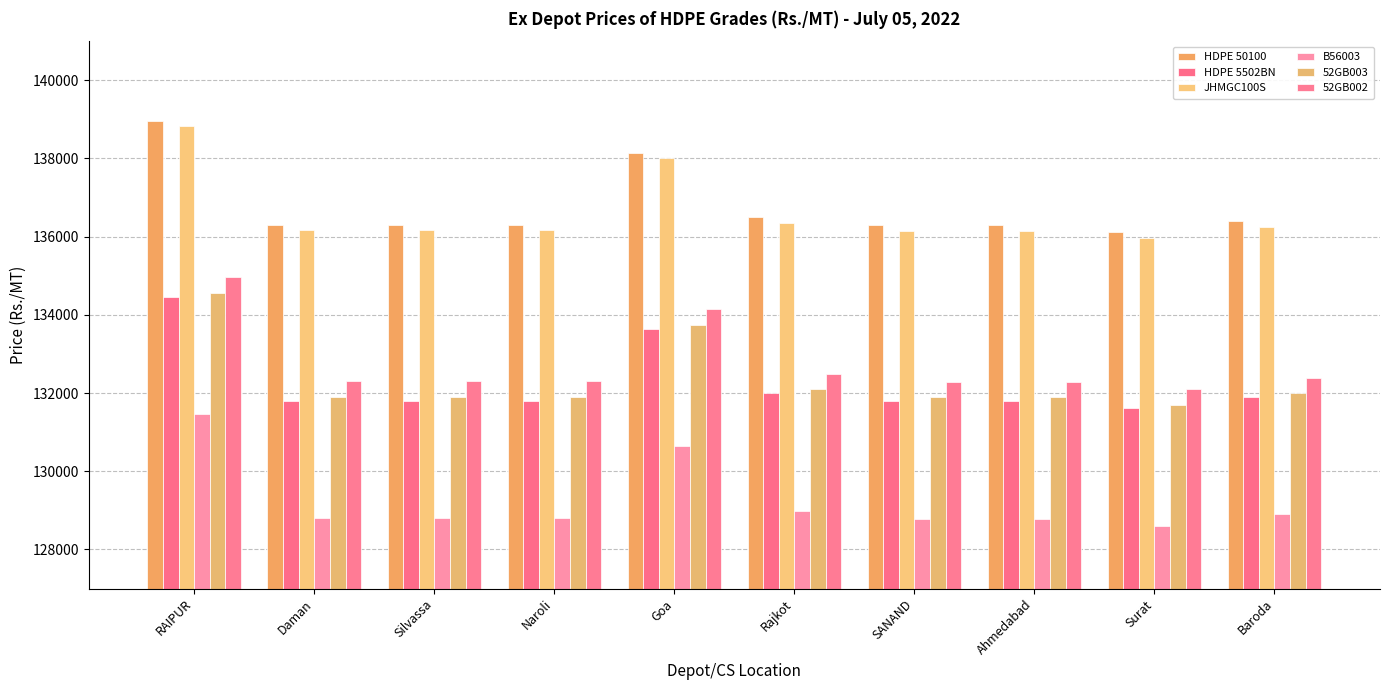

What are all the series names shown in the legend?

HDPE 50100, HDPE 5502BN, JHMGC100S, B56003, 52GB003, 52GB002